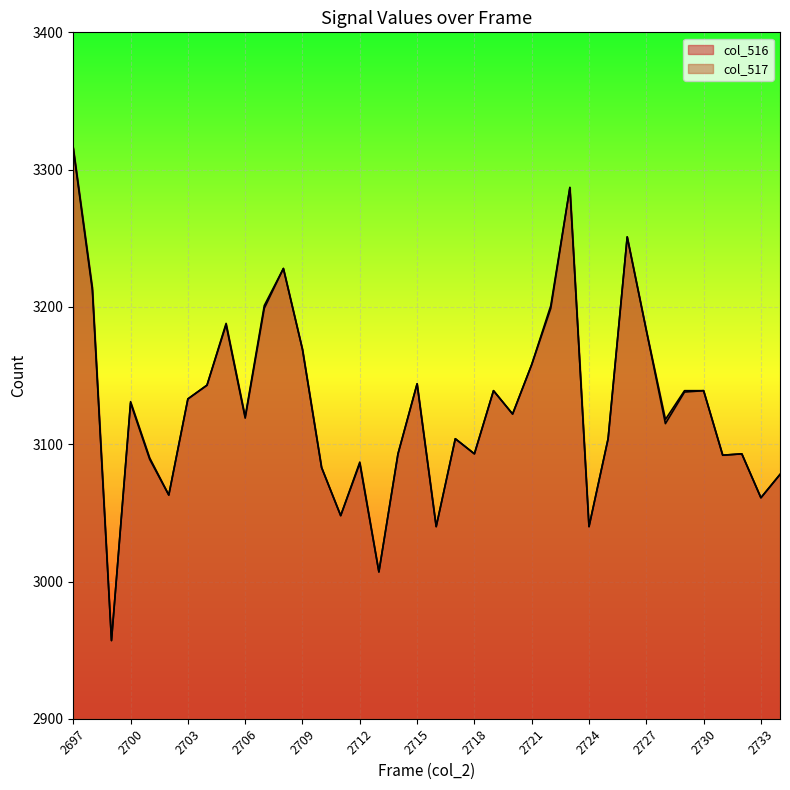

What is the sum of all col_516_line values?

118857